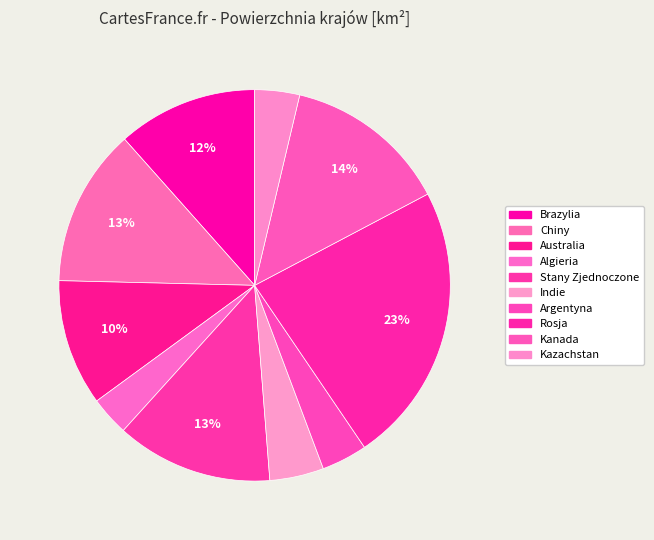

Which category has the biggest portion of the pie?

Rosja